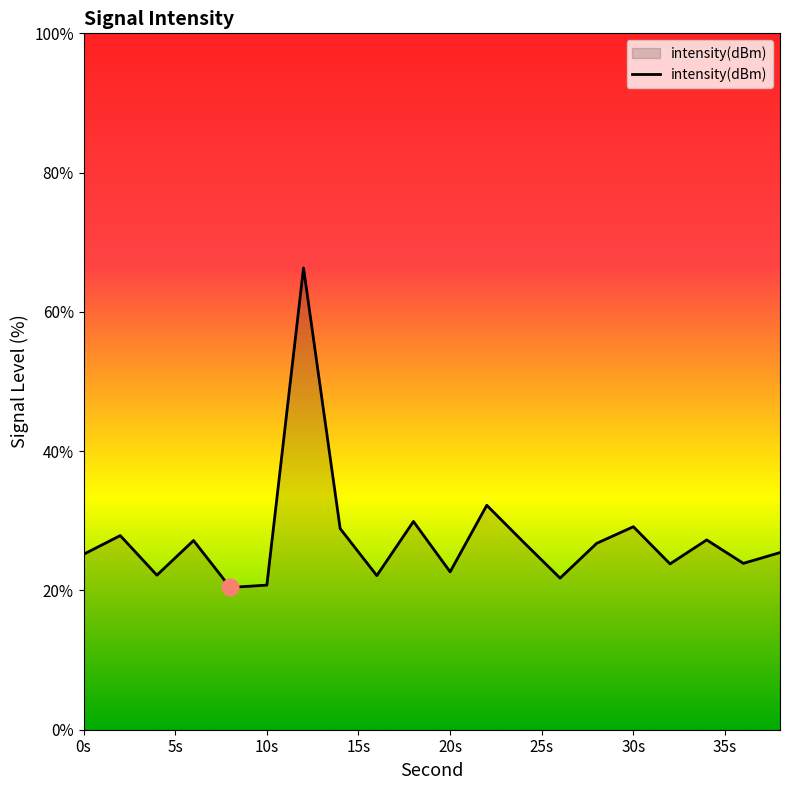

What is the difference between the maximum and minimum values?

45.9